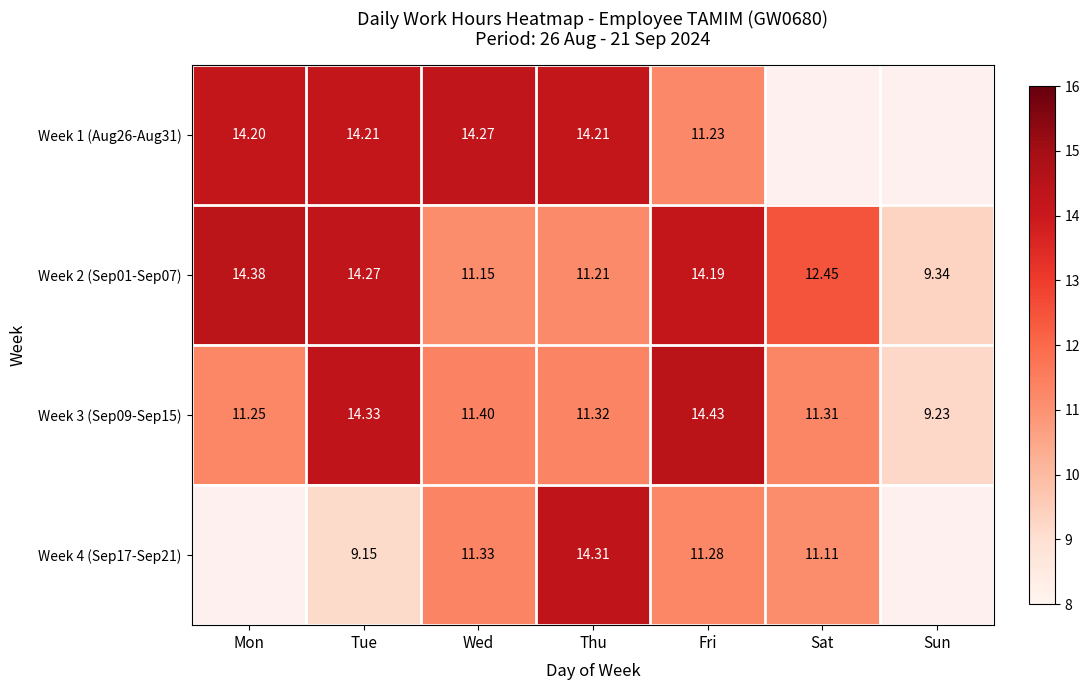

Is the value of Week 2 (Sep01-Sep07) at Tue greater than the value of Week 1 (Aug26-Aug31) at Mon?

Yes